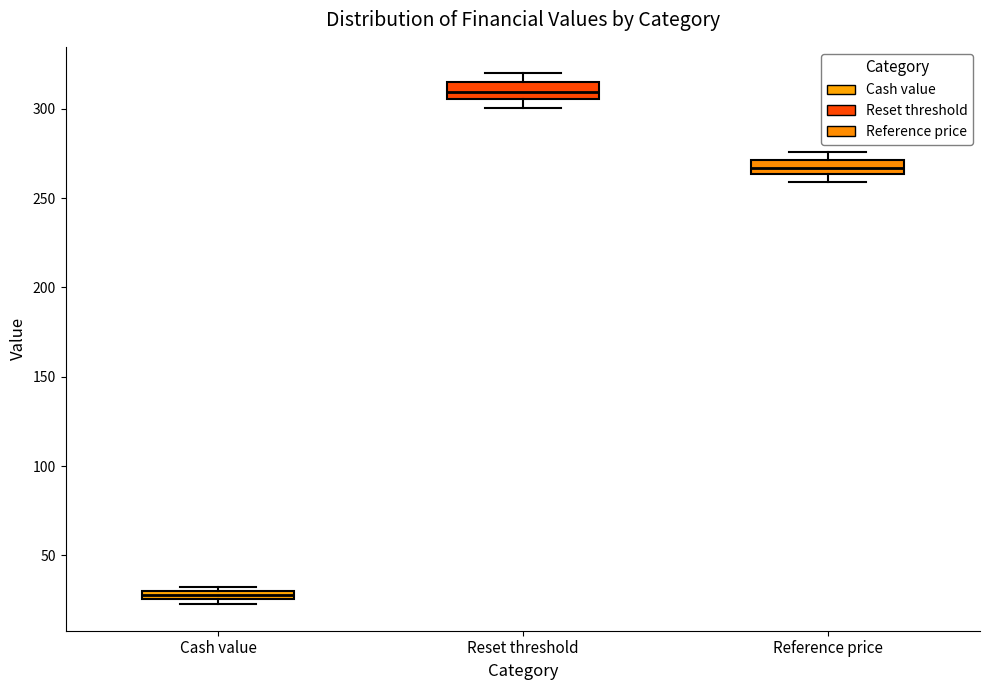

Which box has the highest median line?

Reset threshold